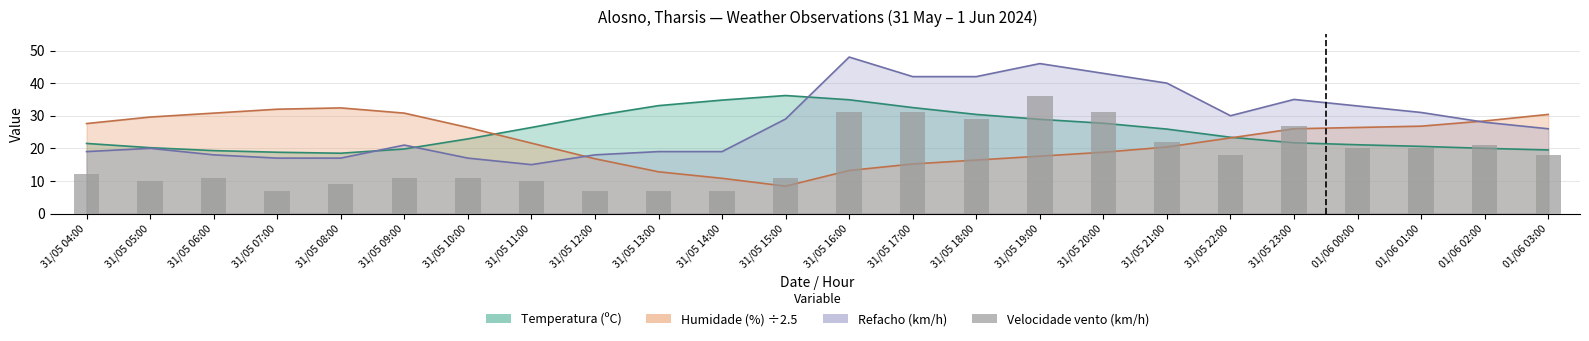

The value at 31/05 16:00 is 31. True or false?

True